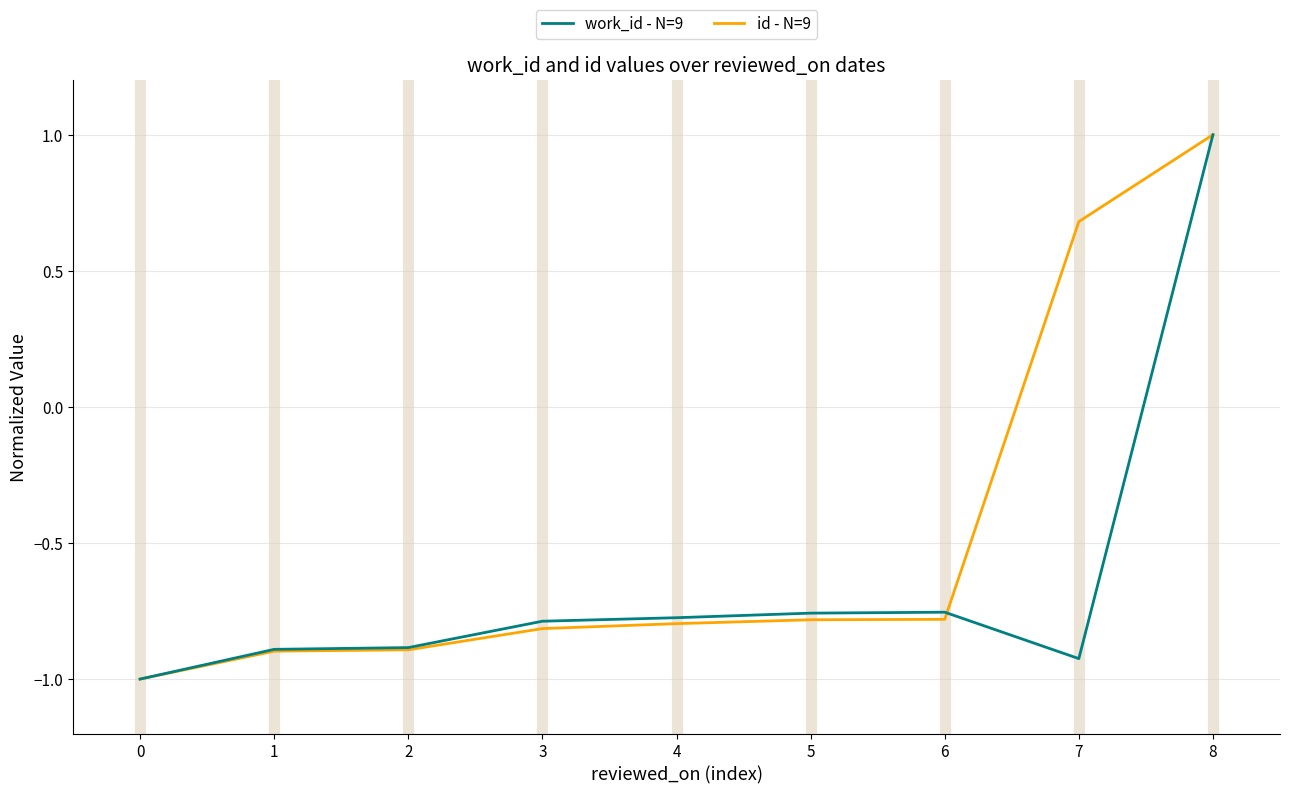

What is the maximum value shown in the chart?

1.0